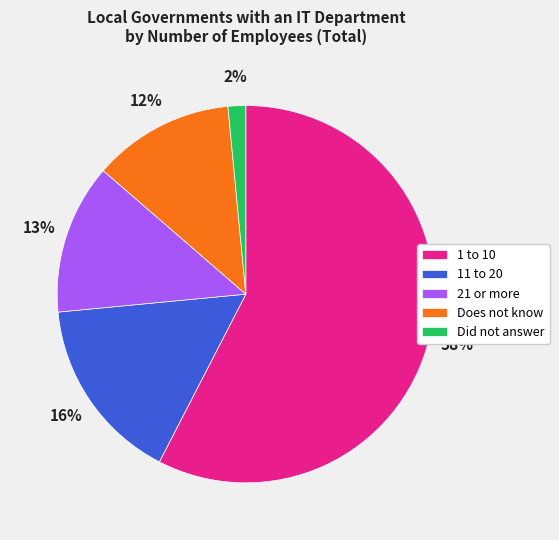

Is the sum of 1 to 10 and Did not answer greater than half?

Yes